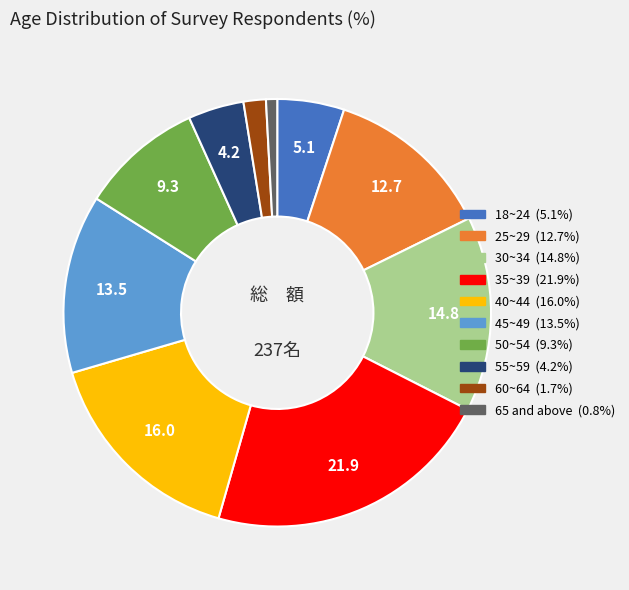

Does 55~59 account for over 50% of the chart?

No